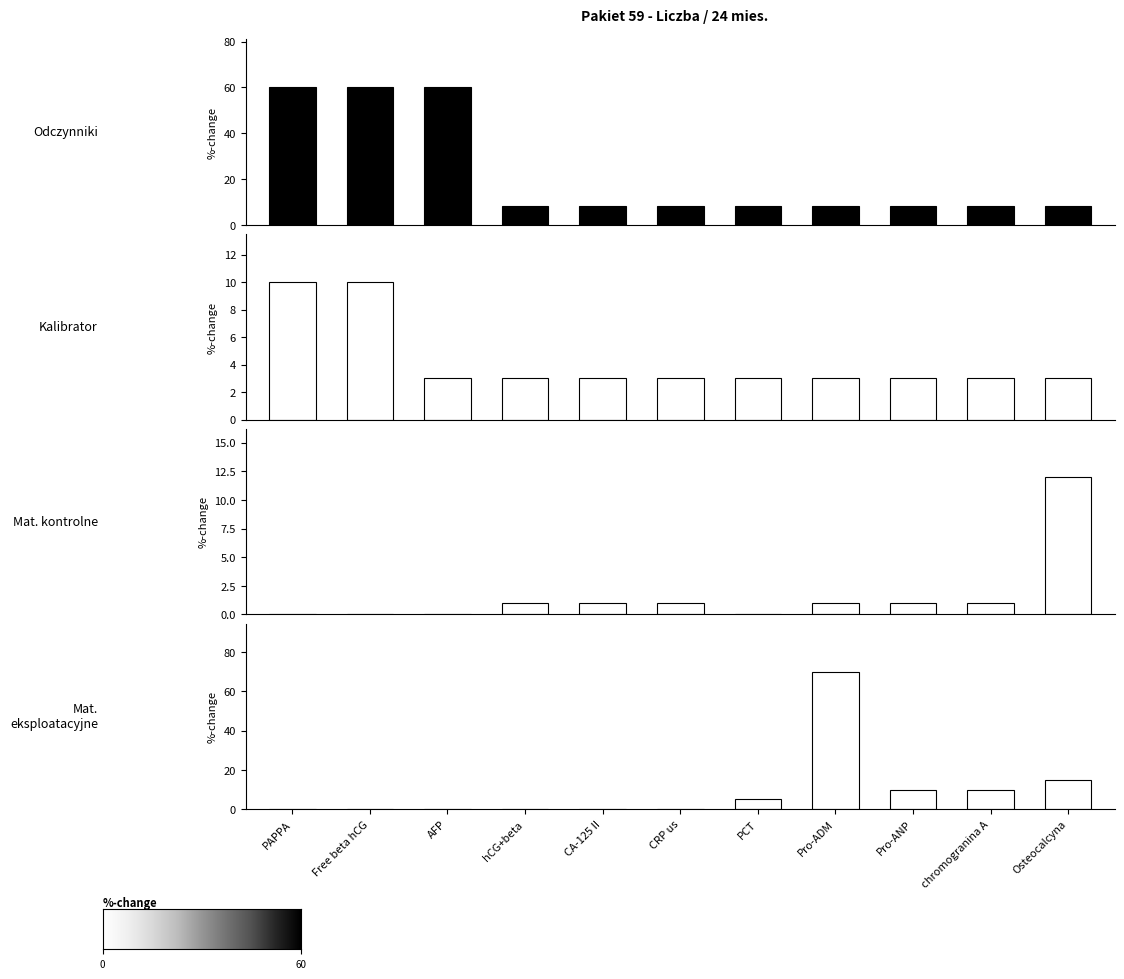

The odczynniki series shows 11 at Pro-ANP. True or false?

False